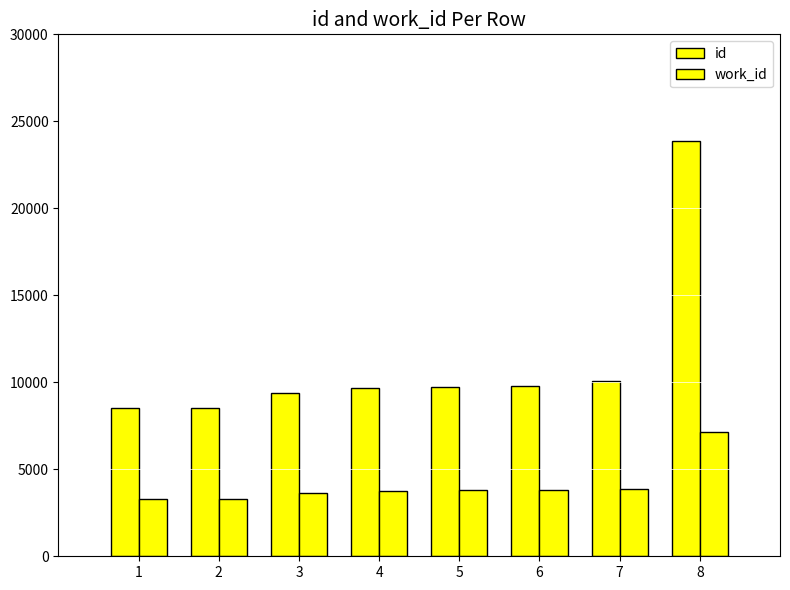

What is the sum of all id values?

89572